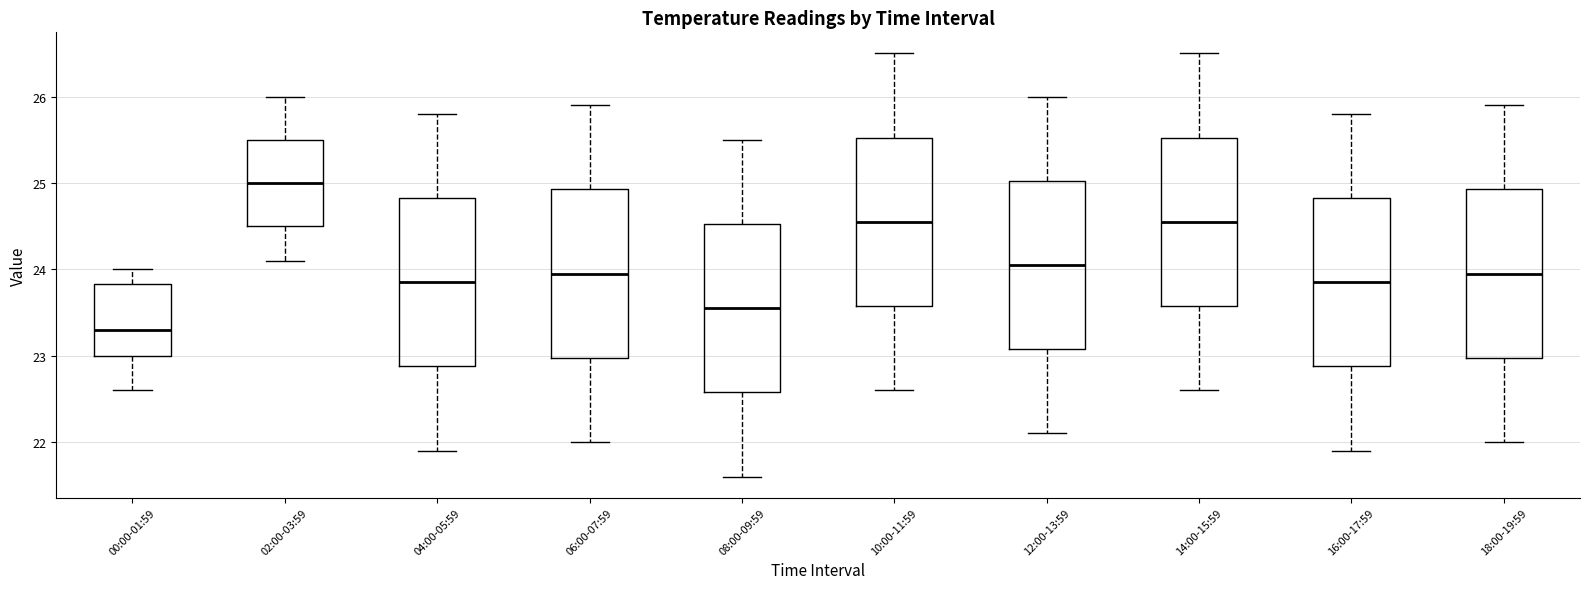

Reading left to right, transcribe this box plot: for each box, give where its median line is, the range the box spans, and where its two whiskers end, as read against the y-axis. The values are not printed on the chart, so give them approximately, as read against the axis.

00:00-01:59: median 23.3, box 23.0 to 23.8, whiskers 22.6 to 24.0
02:00-03:59: median 25.0, box 24.5 to 25.5, whiskers 24.1 to 26.0
04:00-05:59: median 23.9, box 22.9 to 24.8, whiskers 21.9 to 25.8
06:00-07:59: median 24.0, box 23.0 to 24.9, whiskers 22.0 to 25.9
08:00-09:59: median 23.6, box 22.6 to 24.5, whiskers 21.6 to 25.5
10:00-11:59: median 24.6, box 23.6 to 25.5, whiskers 22.6 to 26.5
12:00-13:59: median 24.1, box 23.1 to 25.0, whiskers 22.1 to 26.0
14:00-15:59: median 24.6, box 23.6 to 25.5, whiskers 22.6 to 26.5
16:00-17:59: median 23.9, box 22.9 to 24.8, whiskers 21.9 to 25.8
18:00-19:59: median 24.0, box 23.0 to 24.9, whiskers 22.0 to 25.9